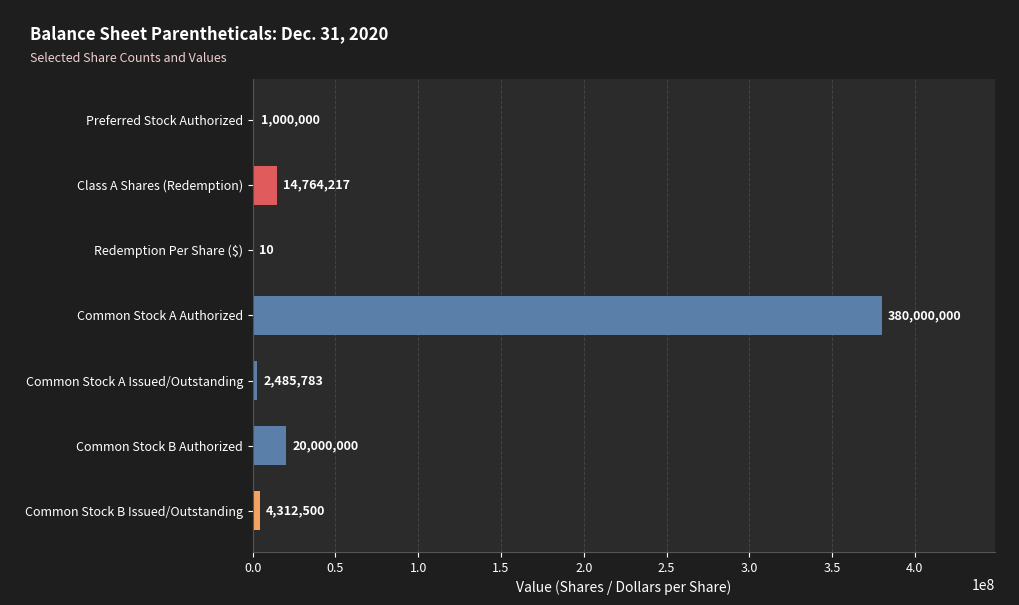

What is the maximum value shown in the chart?

380000000